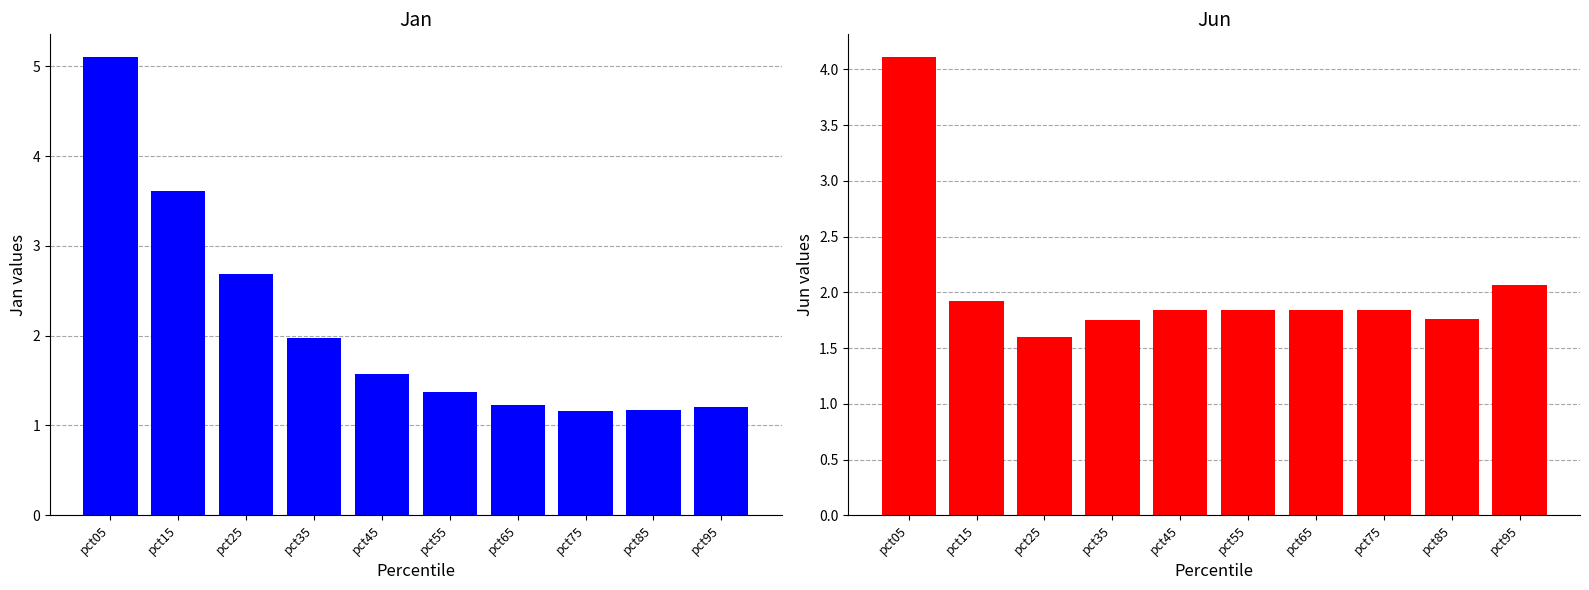

Which has a higher value, pct05 or pct25?

pct05